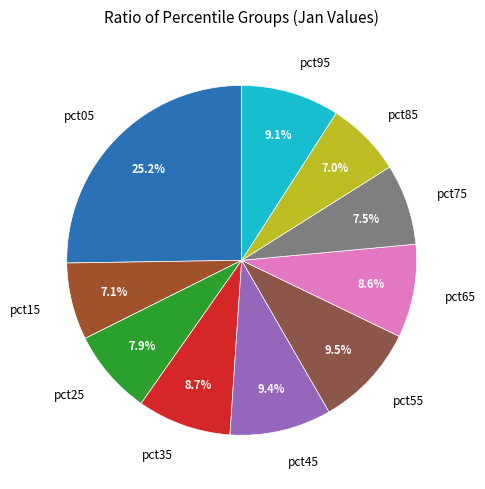

True or false: pct25 accounts for 13% of the total.

False